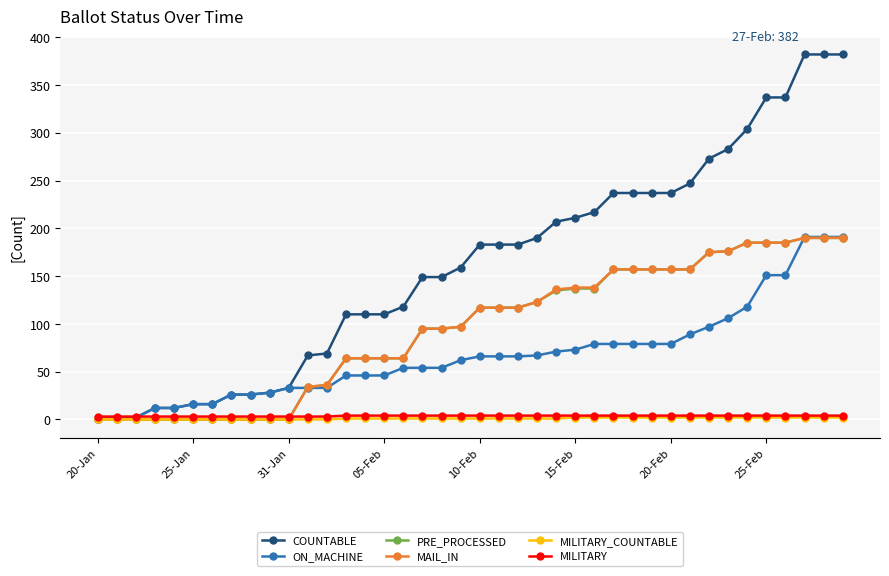

Which series has the widest spread of values?

COUNTABLE